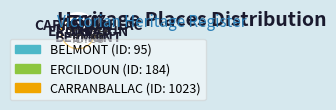

To the nearest percent, what percentage of the pie is BELMONT?

7%